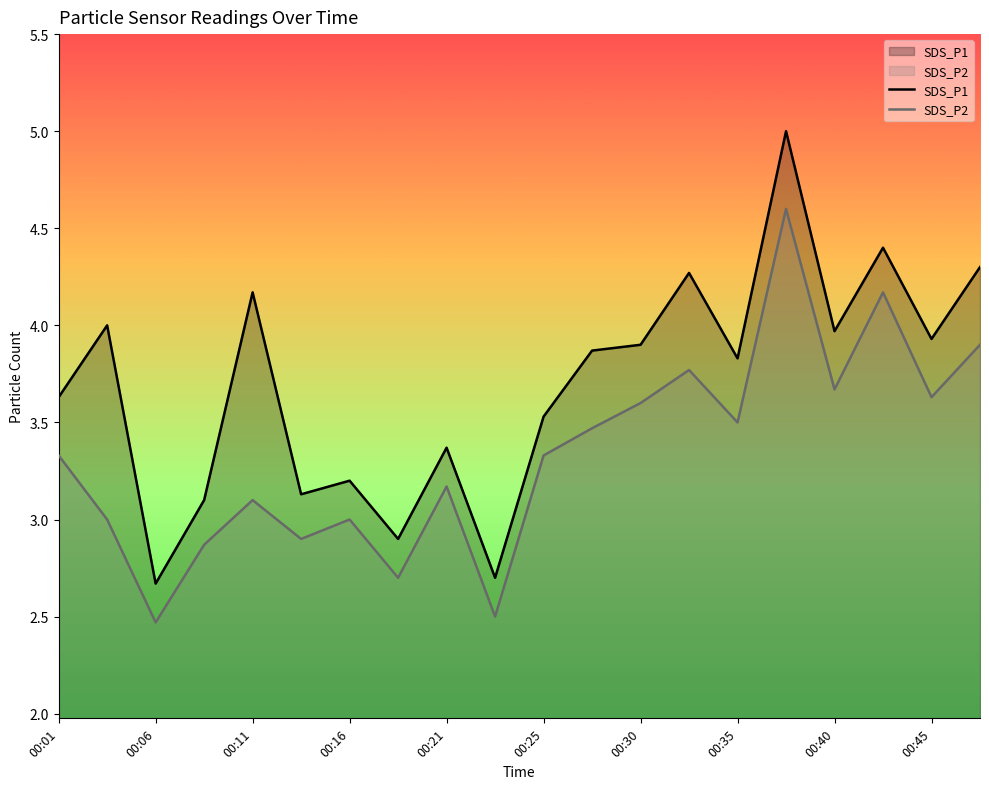

What is the sum of the SDS_P2 values at 00:45 and 00:28?

7.1